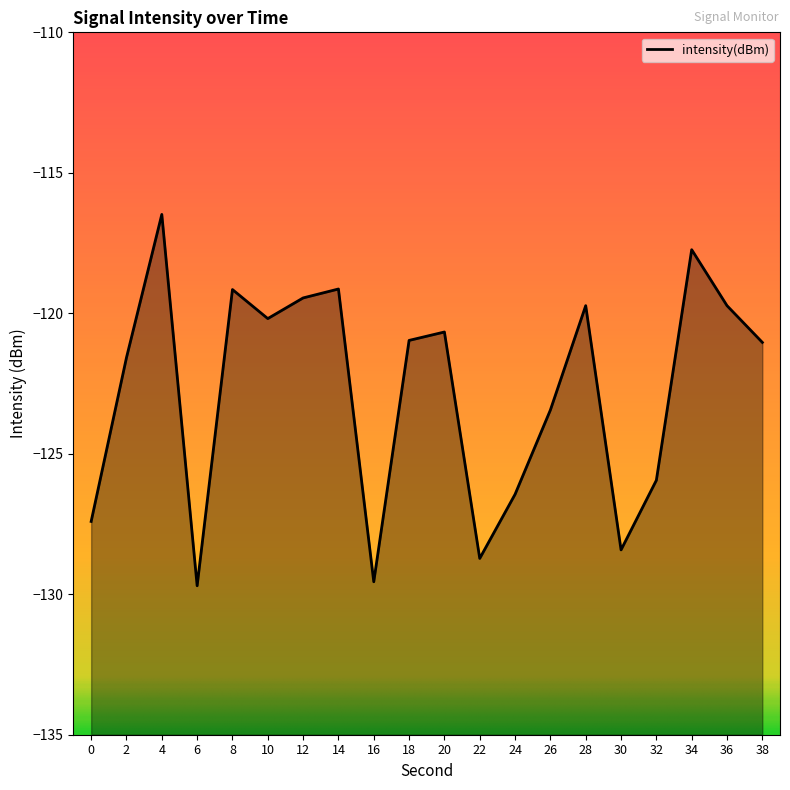

Read the value at 6.

-129.7